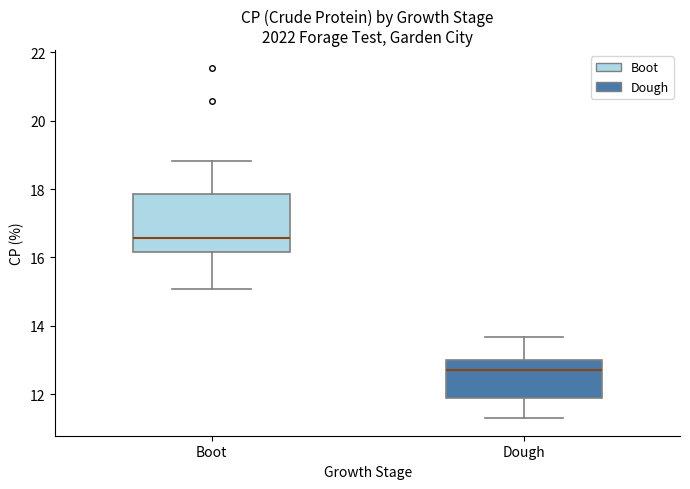

Which box is the tallest, from its lower edge to its upper edge?

Boot